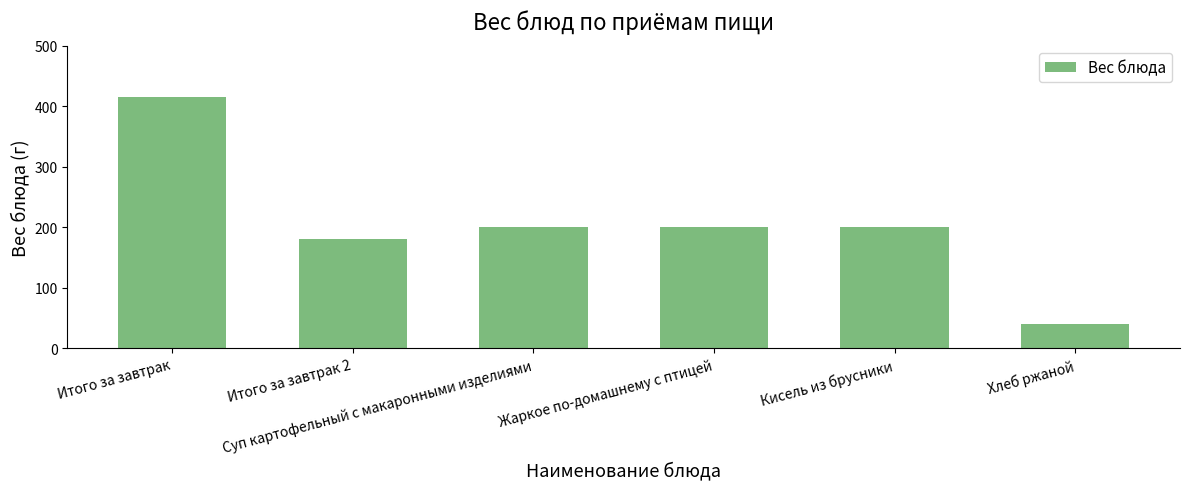

Approximately how many times larger is the value at Итого за завтрак 2 compared to Жаркое по-домашнему с птицей?

0.9